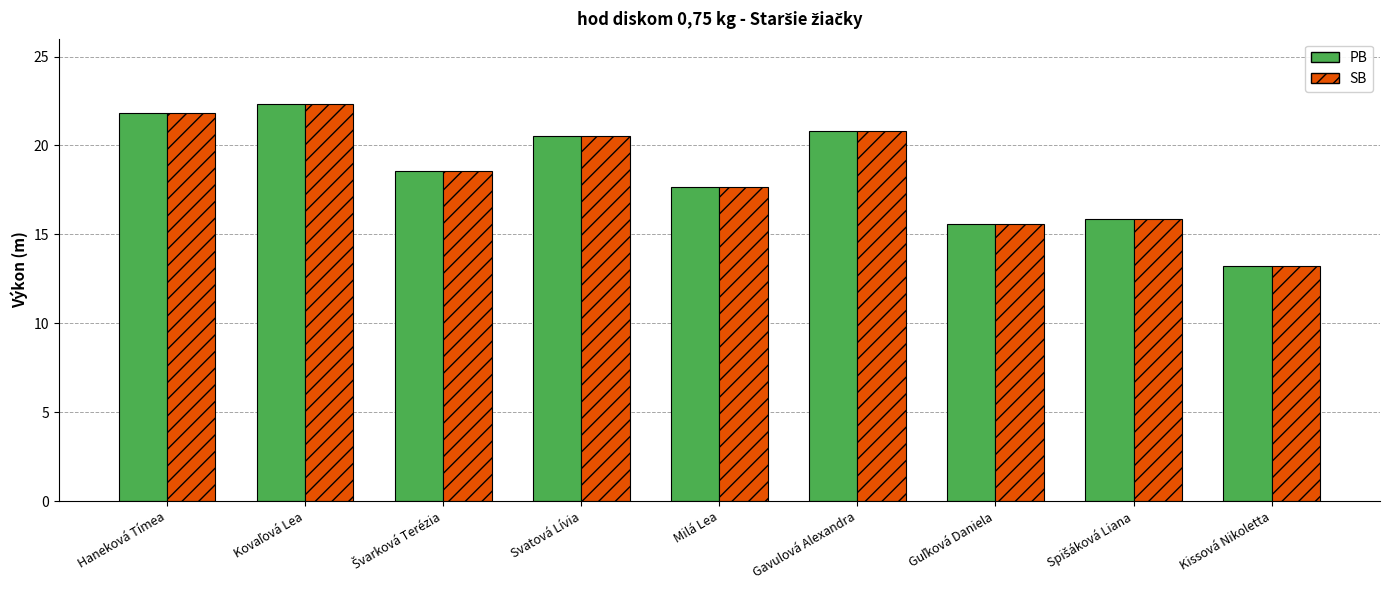

What is the highest value of the PB series?

22.4